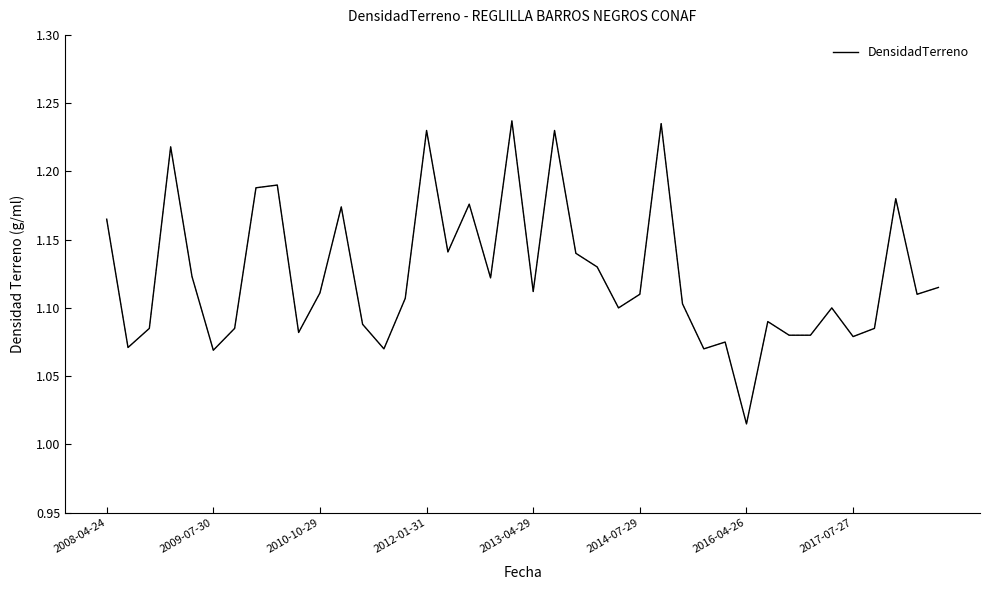

How many lines are shown in the chart?

1